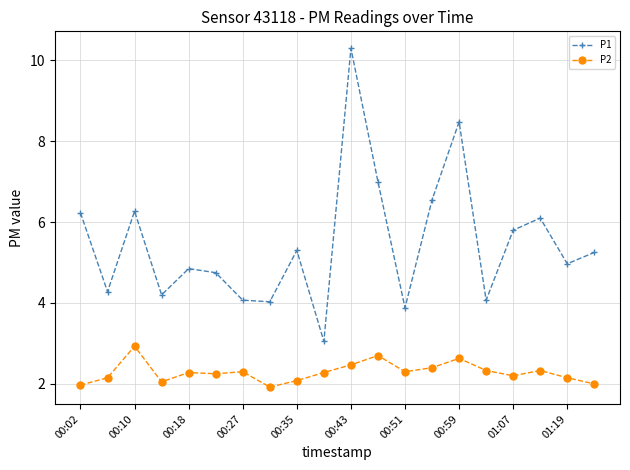

Count the number of categories in the chart.

20